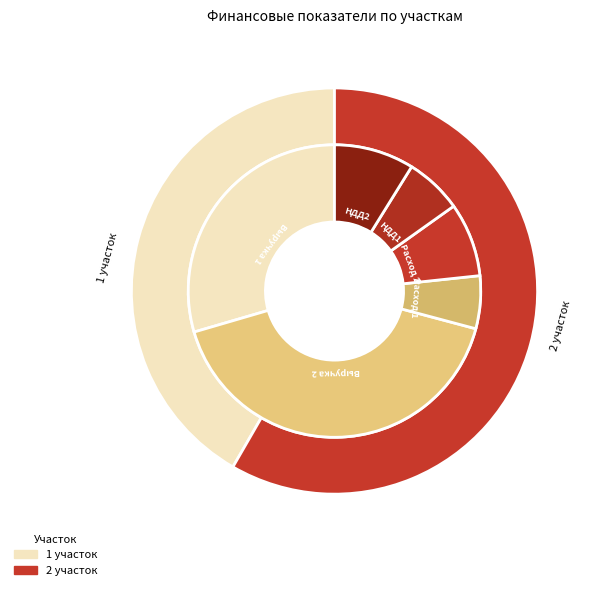

To the nearest percent, what is the average slice percentage?

17%